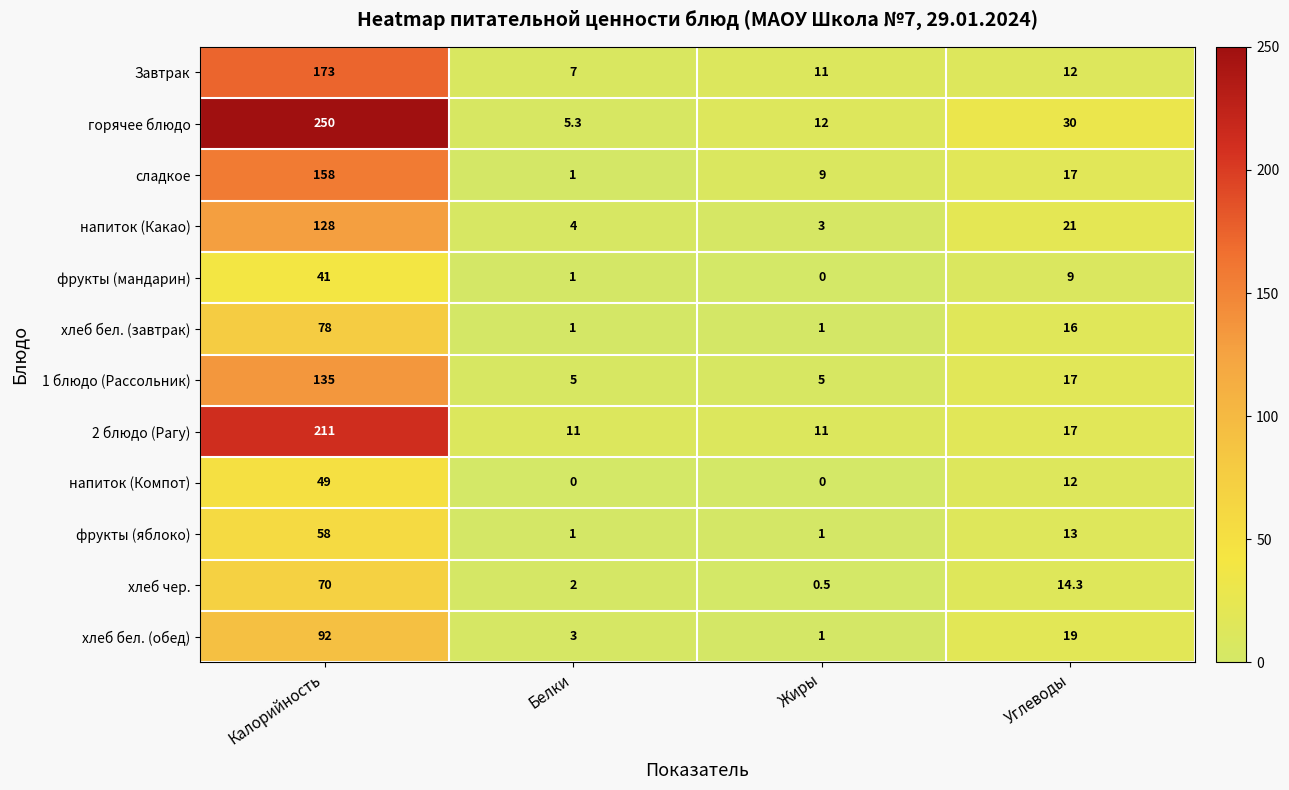

What is the sum of all фрукты (яблоко) values?

73.0